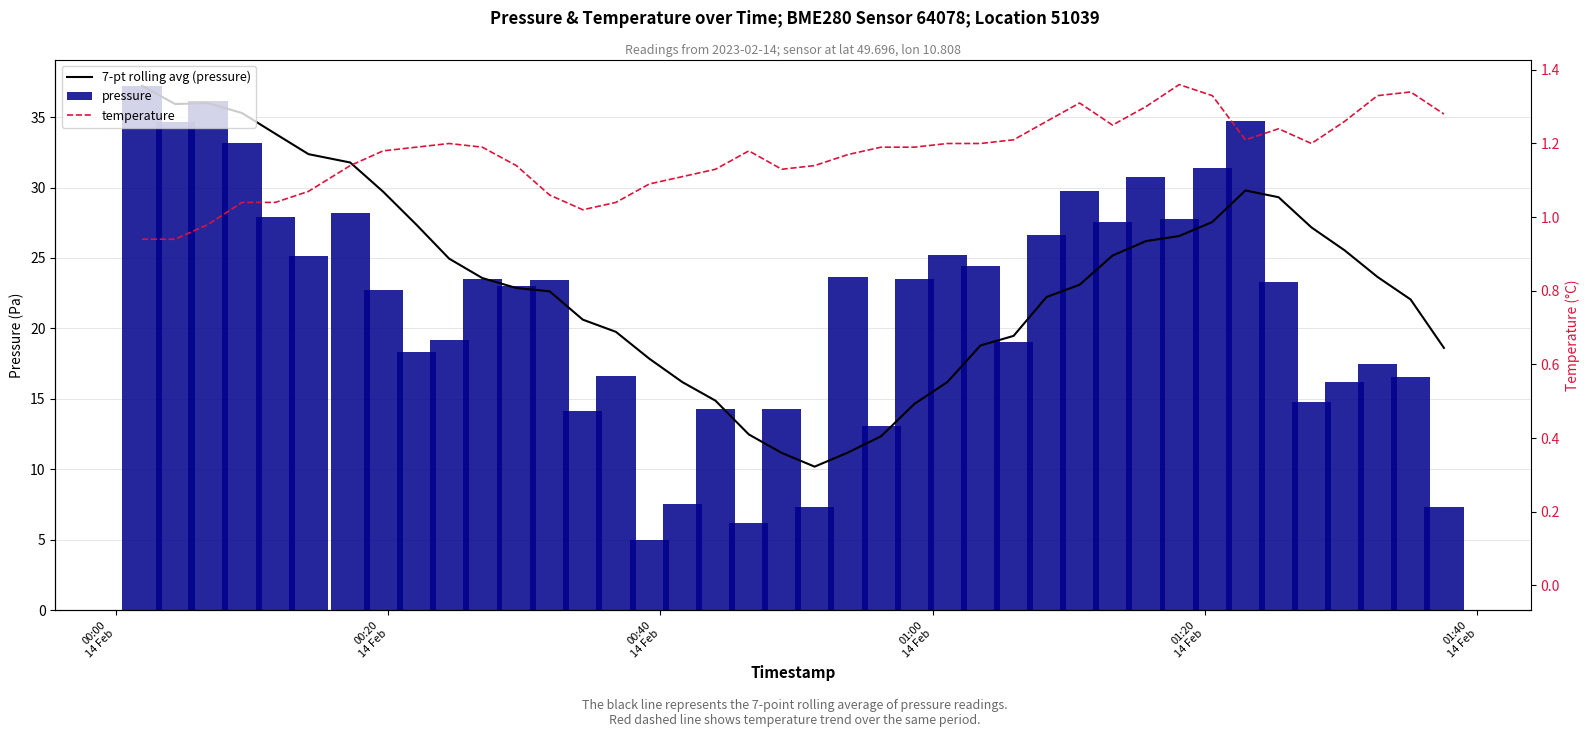

Which label corresponds to the largest value in the chart?

00:00
14 Feb